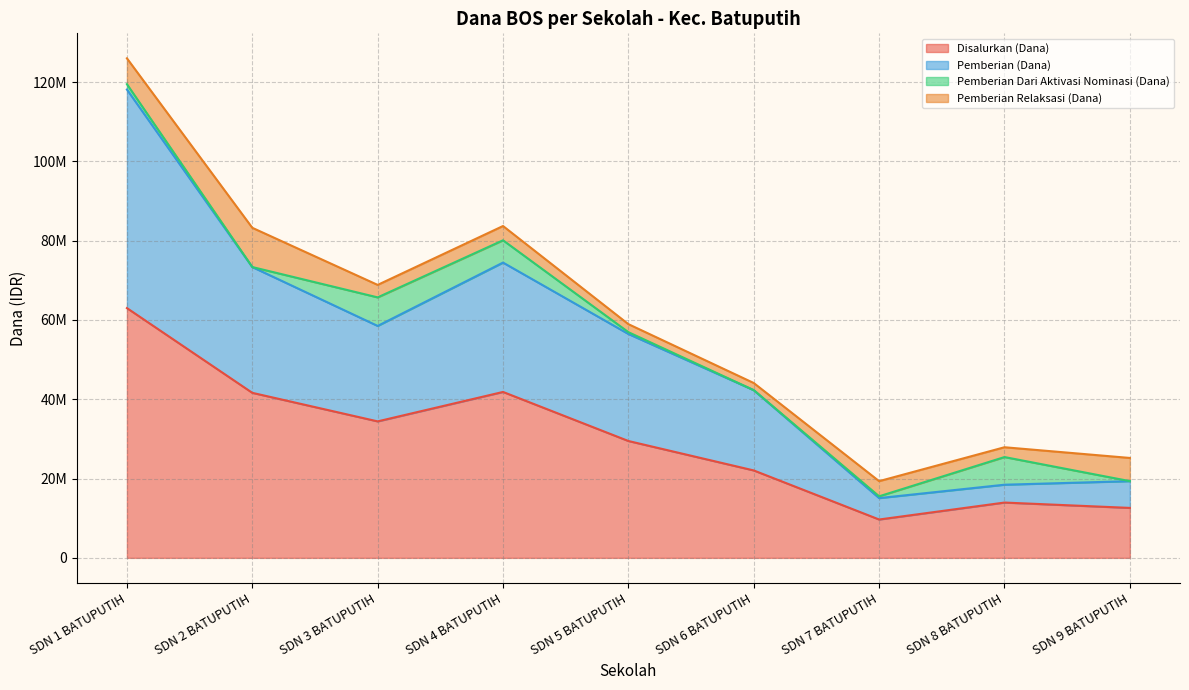

What are all the series names shown in the legend?

Disalurkan (Dana), Pemberian (Dana), Pemberian Dari Aktivasi Nominasi (Dana), Pemberian Relaksasi (Dana)